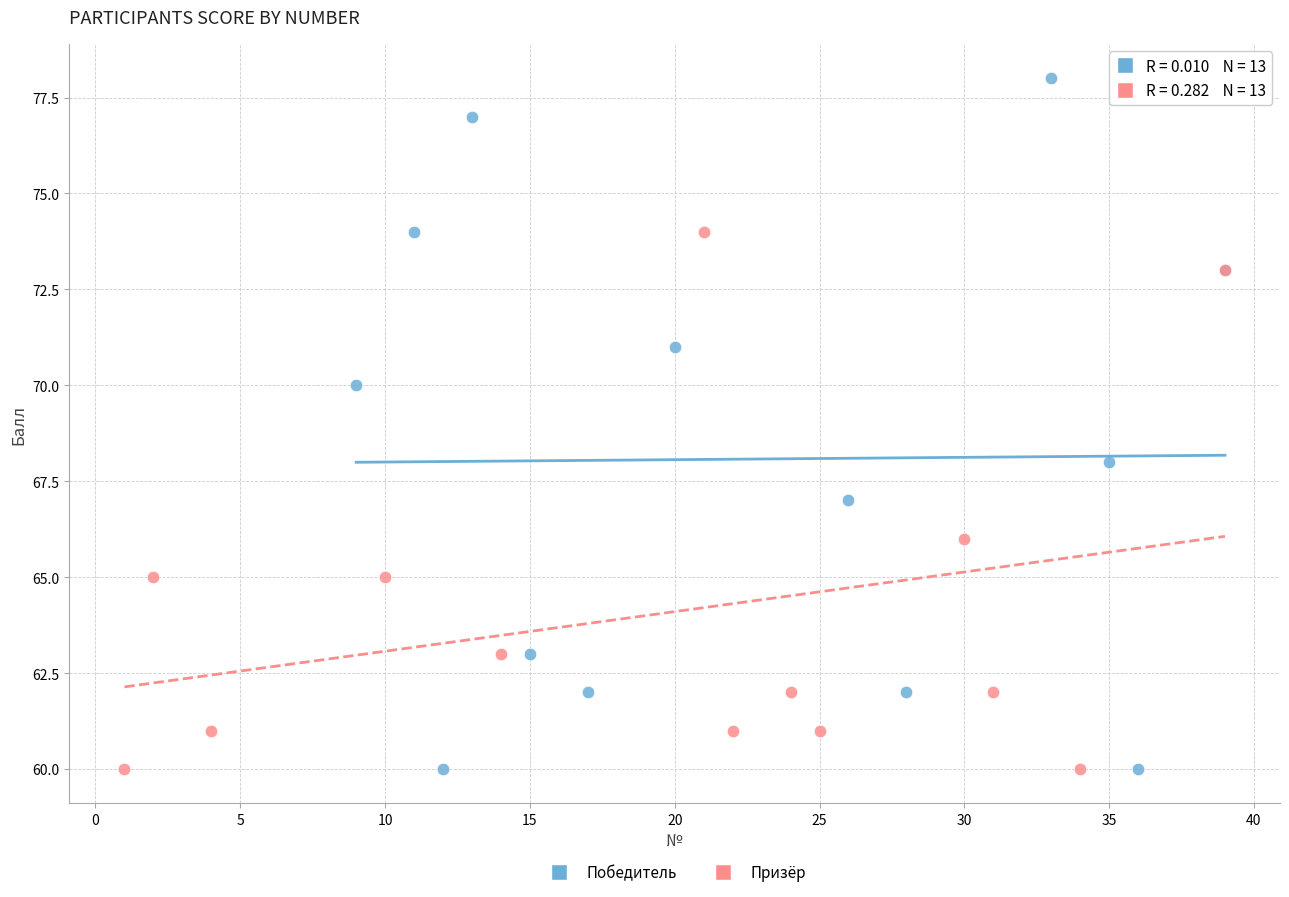

Which series contains the highest Y value?

Победитель